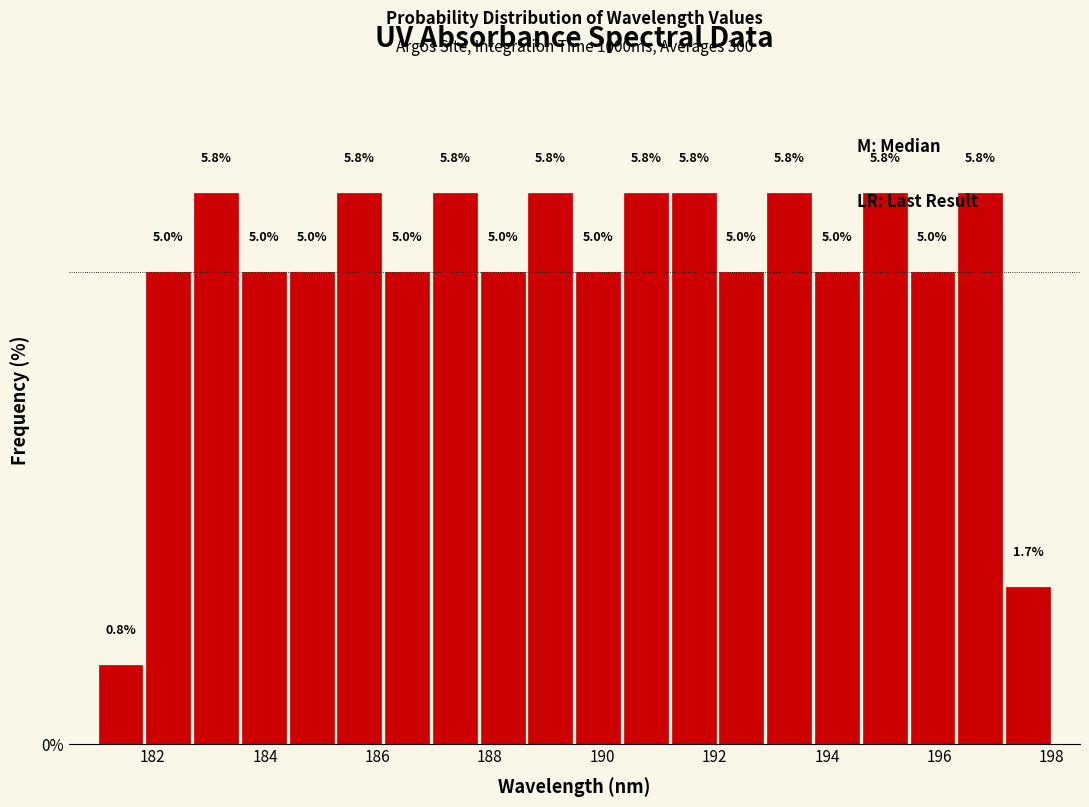

Reading left to right, list every bar in this chart as the range it spans on the x-axis followed by its height. The bar edges are not printed on the chart, so give them approximately, as read against the axis.

181.00 to 181.85: 0.8
181.85 to 182.70: 5.0
182.70 to 183.55: 5.8
183.55 to 184.40: 5.0
184.40 to 185.25: 5.0
185.25 to 186.10: 5.8
186.10 to 186.95: 5.0
186.95 to 187.80: 5.8
187.80 to 188.65: 5.0
188.65 to 189.50: 5.8
189.50 to 190.35: 5.0
190.35 to 191.20: 5.8
191.20 to 192.05: 5.8
192.05 to 192.90: 5.0
192.90 to 193.75: 5.8
193.75 to 194.60: 5.0
194.60 to 195.45: 5.8
195.45 to 196.30: 5.0
196.30 to 197.15: 5.8
197.15 to 198.00: 1.7